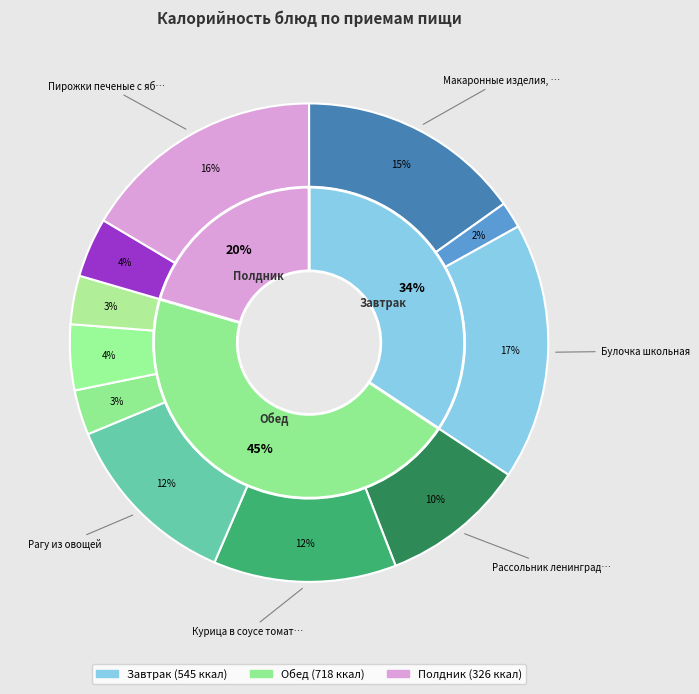

What percentage is the Напиток из шиповника slice, to the nearest percent?

3%